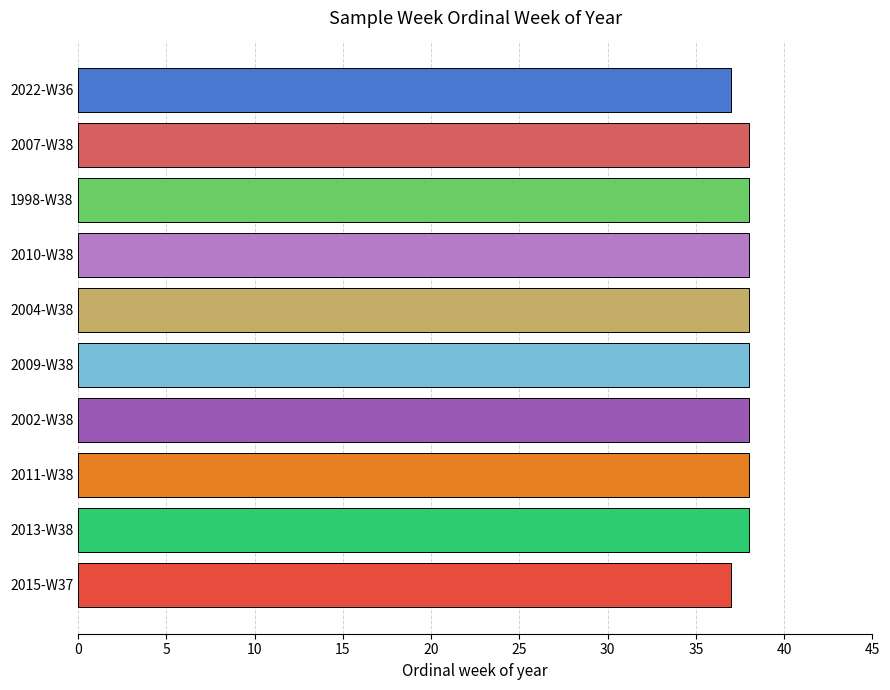

Is it true that the value at 2011-W38 is 38?

True